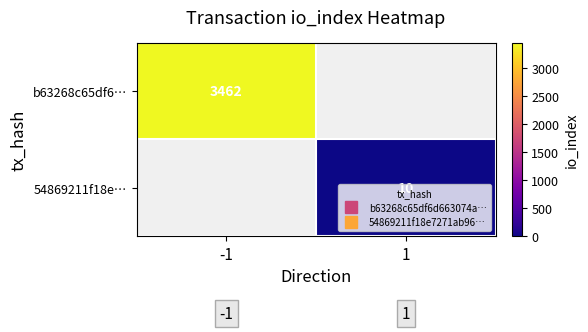

How many data points in 54869211f18e… are less than 10?

1